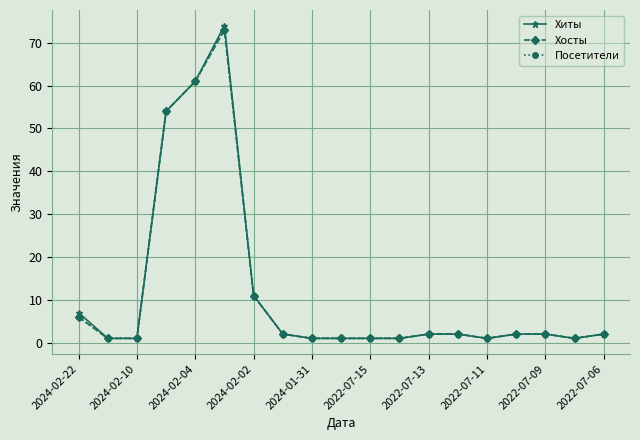

Does the chart have visible grid lines?

Yes